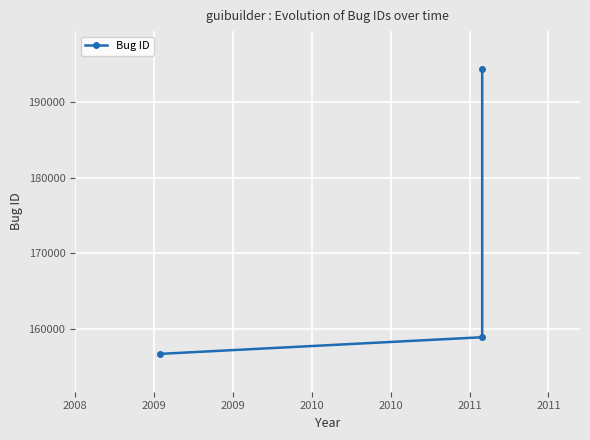

The value at 2008 is 250141. True or false?

False